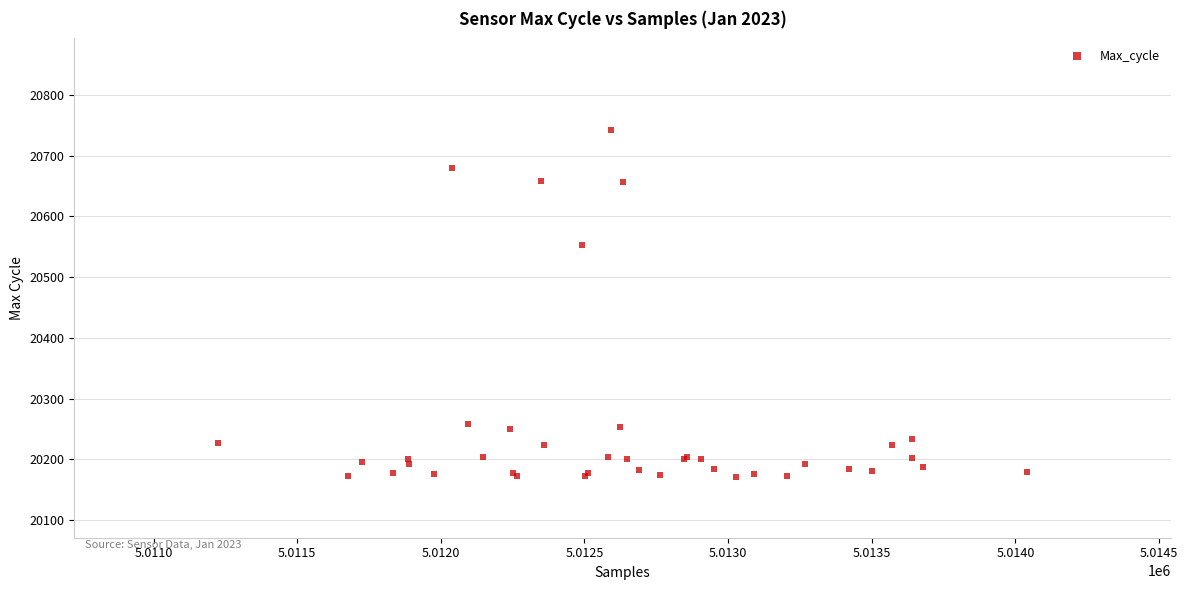

What Y value in the scatter plot is closest to 20457?

20553